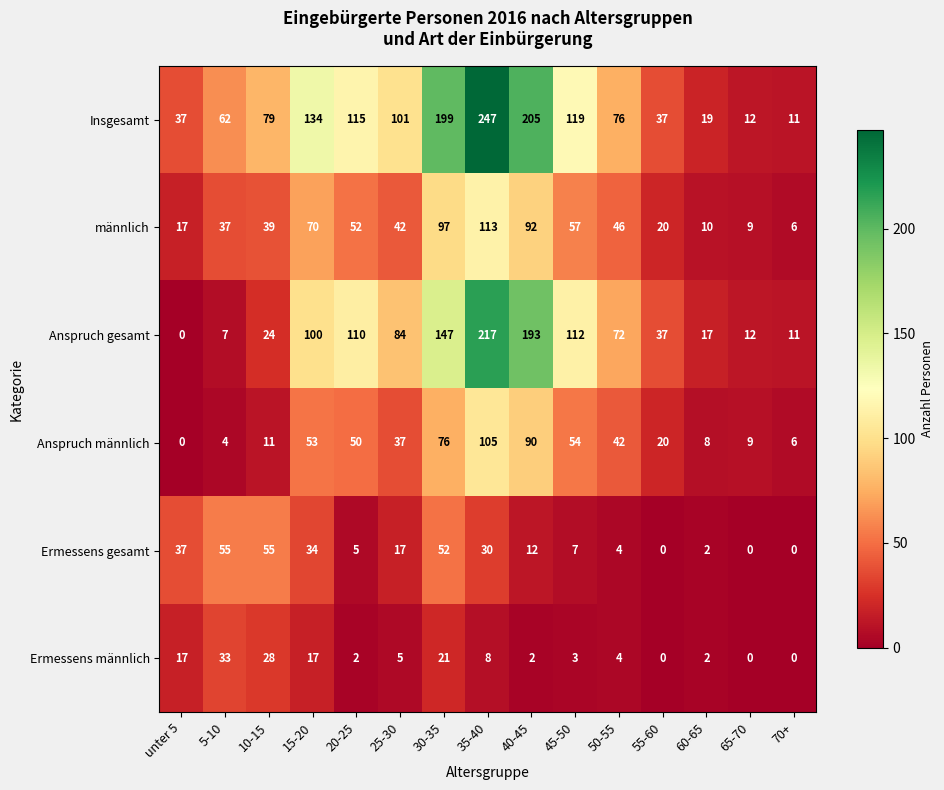

What is the difference between the second highest and minimum values in the Ermessens gesamt series?

55